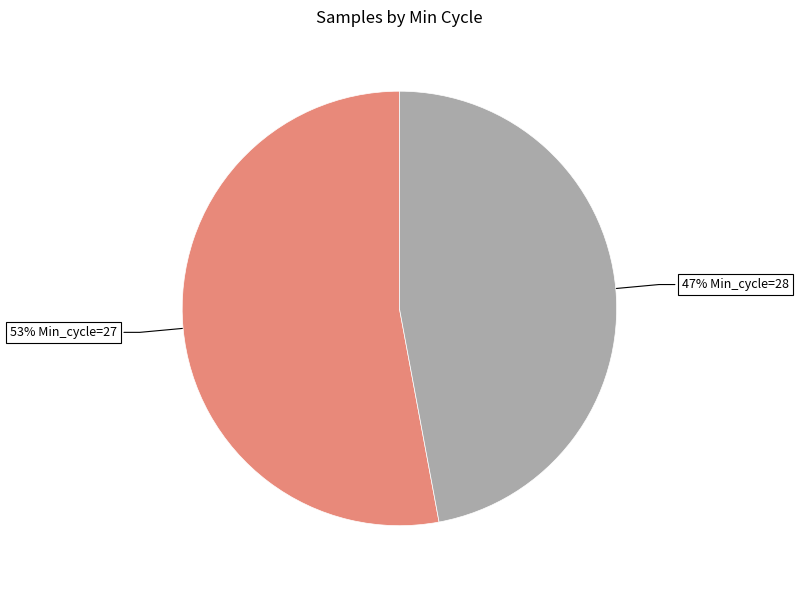

To the nearest percent, what is the average slice percentage?

50%